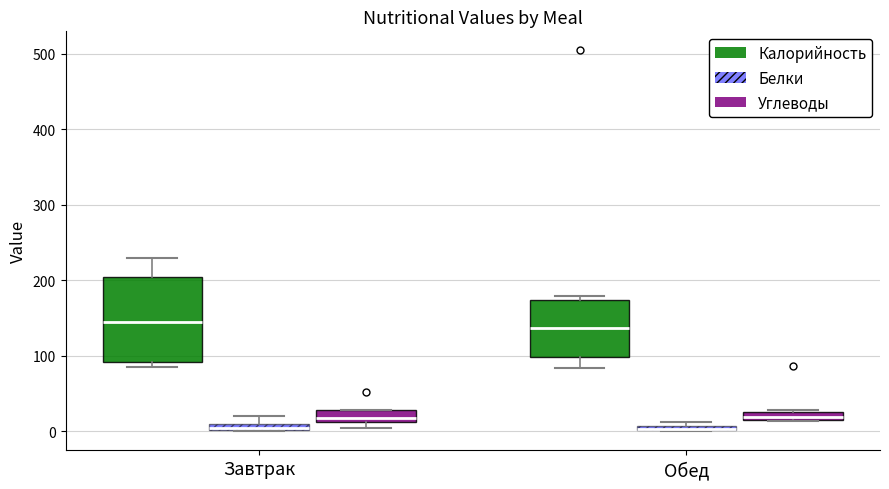

Comparing the boxes themselves (not the whiskers), which one is the tallest?

Завтрак (Калорийность)